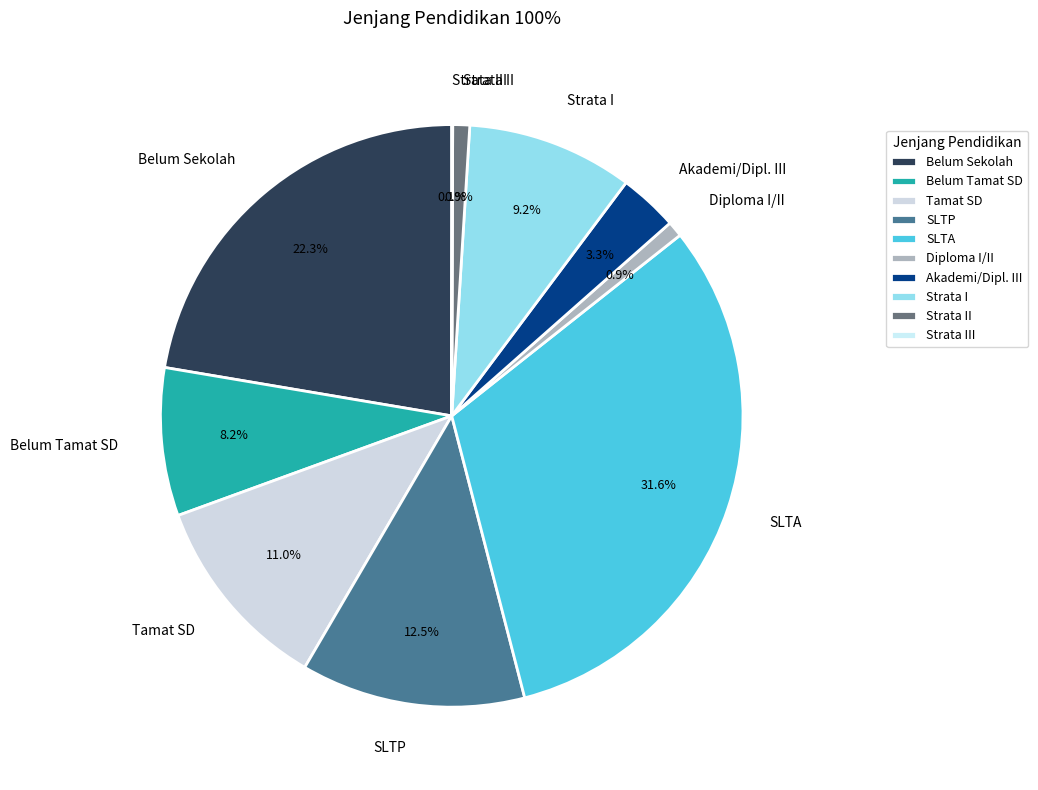

Is there any slice that represents more than half of the pie?

No